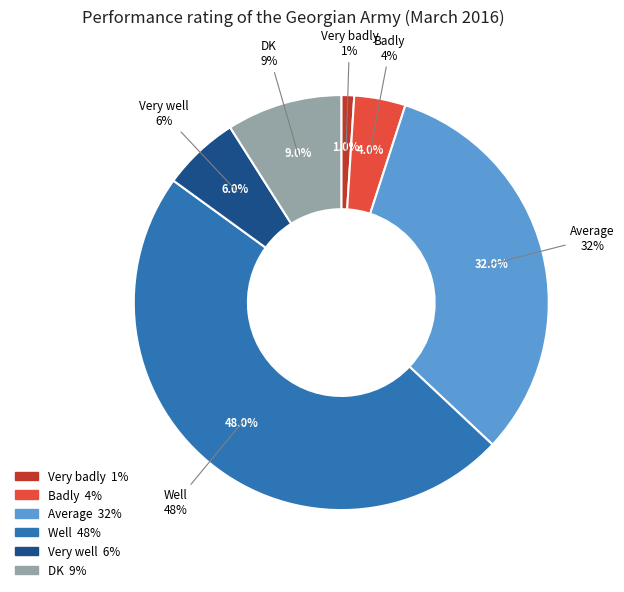

To the nearest percent, what portion does Average represent?

32%